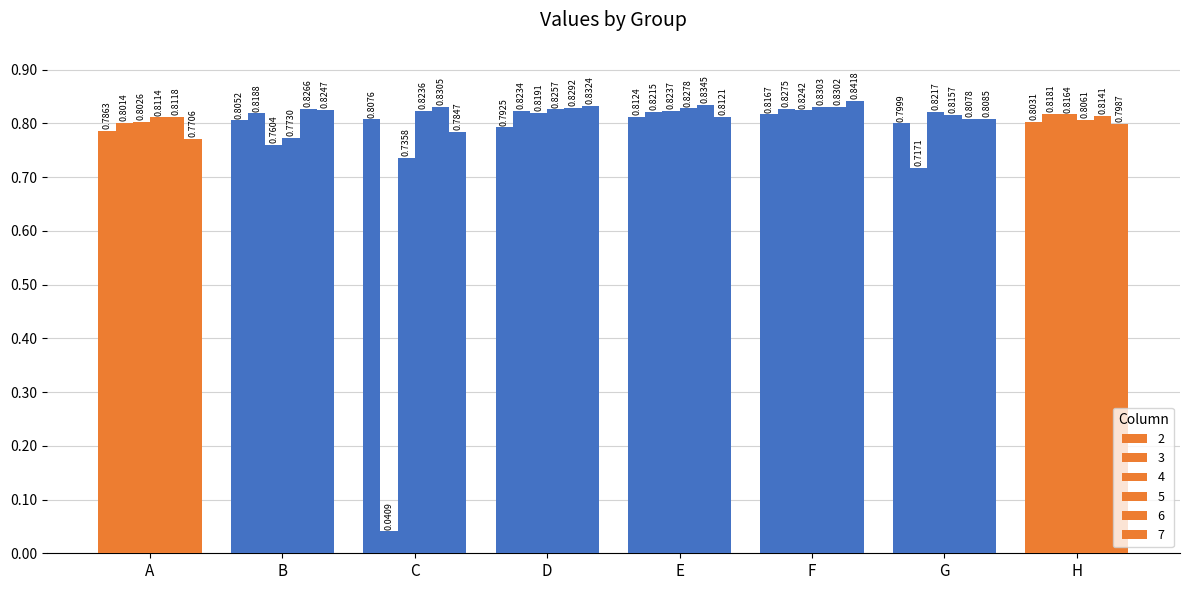

Reading left to right, transcribe all the data shown in this chart.

2: A=0.8	B=0.8	C=0.8	D=0.8	E=0.8	F=0.8	G=0.8	H=0.8
3: A=0.8	B=0.8	C=0.0	D=0.8	E=0.8	F=0.8	G=0.7	H=0.8
4: A=0.8	B=0.8	C=0.7	D=0.8	E=0.8	F=0.8	G=0.8	H=0.8
5: A=0.8	B=0.8	C=0.8	D=0.8	E=0.8	F=0.8	G=0.8	H=0.8
6: A=0.8	B=0.8	C=0.8	D=0.8	E=0.8	F=0.8	G=0.8	H=0.8
7: A=0.8	B=0.8	C=0.8	D=0.8	E=0.8	F=0.8	G=0.8	H=0.8